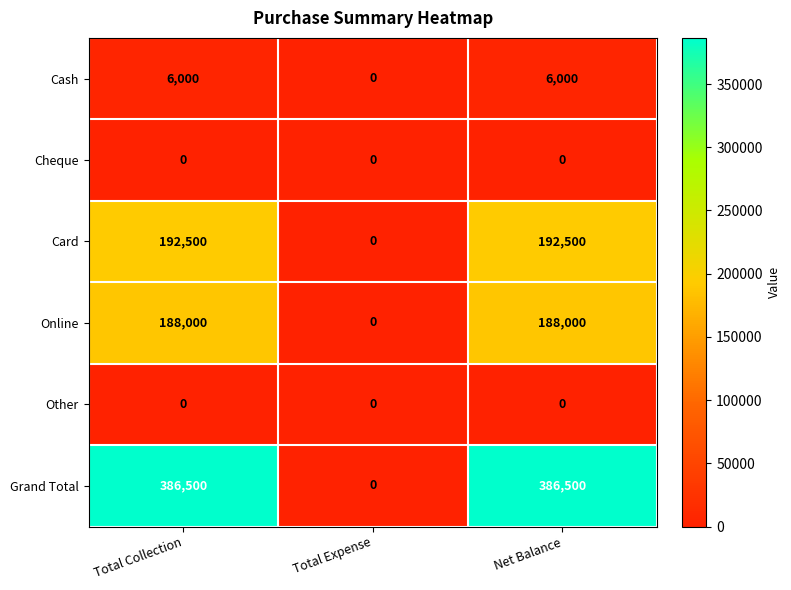

The value of Cheque at Net Balance is 0. True or false?

True